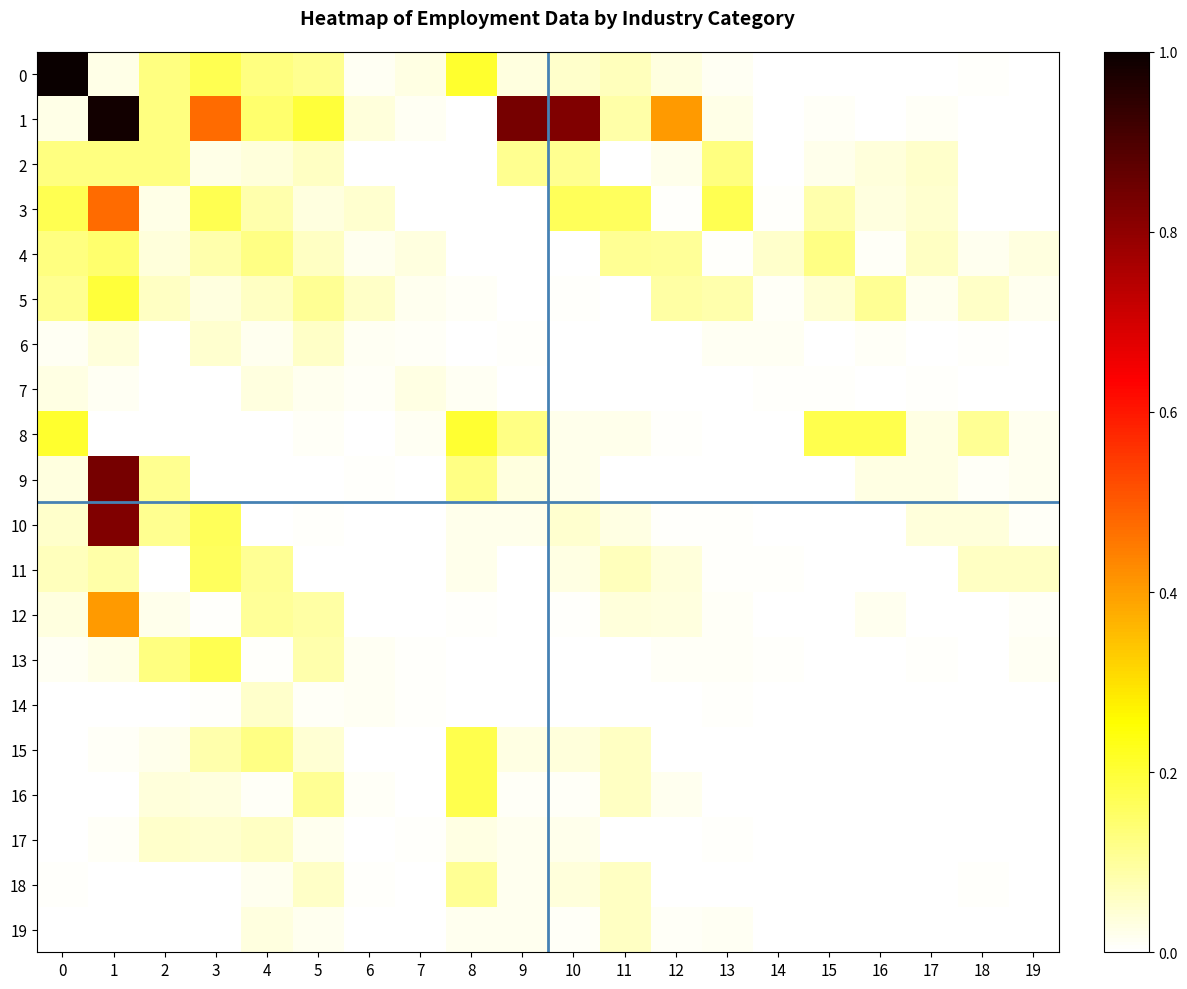

Reading left to right, transcribe all the data shown in this chart.

0: 0=1.0	1=0.0	2=0.1	3=0.2	4=0.1	5=0.1	6=0.0	7=0.0	8=0.2	9=0.0	10=0.1	11=0.1	12=0.0	13=0.0	14=0.0	15=0.0	16=0.0	17=0.0	18=0.0	19=0.0
1: 0=0.0	1=1.0	2=0.1	3=0.5	4=0.1	5=0.2	6=0.0	7=0.0	8=0.0	9=0.8	10=0.8	11=0.1	12=0.4	13=0.0	14=0.0	15=0.0	16=0.0	17=0.0	18=0.0	19=0.0
2: 0=0.1	1=0.1	2=0.1	3=0.0	4=0.0	5=0.1	6=0.0	7=0.0	8=0.0	9=0.1	10=0.1	11=0.0	12=0.0	13=0.1	14=0.0	15=0.0	16=0.0	17=0.1	18=0.0	19=0.0
3: 0=0.2	1=0.5	2=0.0	3=0.2	4=0.1	5=0.0	6=0.0	7=0.0	8=0.0	9=0.0	10=0.2	11=0.2	12=0.0	13=0.2	14=0.0	15=0.1	16=0.0	17=0.0	18=0.0	19=0.0
4: 0=0.1	1=0.1	2=0.0	3=0.1	4=0.1	5=0.1	6=0.0	7=0.0	8=0.0	9=0.0	10=0.0	11=0.1	12=0.1	13=0.0	14=0.1	15=0.1	16=0.0	17=0.1	18=0.0	19=0.0
5: 0=0.1	1=0.2	2=0.1	3=0.0	4=0.1	5=0.1	6=0.1	7=0.0	8=0.0	9=0.0	10=0.0	11=0.0	12=0.1	13=0.1	14=0.0	15=0.0	16=0.1	17=0.0	18=0.1	19=0.0
6: 0=0.0	1=0.0	2=0.0	3=0.0	4=0.0	5=0.1	6=0.0	7=0.0	8=0.0	9=0.0	10=0.0	11=0.0	12=0.0	13=0.0	14=0.0	15=0.0	16=0.0	17=0.0	18=0.0	19=0.0
7: 0=0.0	1=0.0	2=0.0	3=0.0	4=0.0	5=0.0	6=0.0	7=0.0	8=0.0	9=0.0	10=0.0	11=0.0	12=0.0	13=0.0	14=0.0	15=0.0	16=0.0	17=0.0	18=0.0	19=0.0
8: 0=0.2	1=0.0	2=0.0	3=0.0	4=0.0	5=0.0	6=0.0	7=0.0	8=0.2	9=0.1	10=0.0	11=0.0	12=0.0	13=0.0	14=0.0	15=0.2	16=0.2	17=0.0	18=0.1	19=0.0
9: 0=0.0	1=0.8	2=0.1	3=0.0	4=0.0	5=0.0	6=0.0	7=0.0	8=0.1	9=0.0	10=0.0	11=0.0	12=0.0	13=0.0	14=0.0	15=0.0	16=0.0	17=0.0	18=0.0	19=0.0
10: 0=0.1	1=0.8	2=0.1	3=0.2	4=0.0	5=0.0	6=0.0	7=0.0	8=0.0	9=0.0	10=0.1	11=0.0	12=0.0	13=0.0	14=0.0	15=0.0	16=0.0	17=0.0	18=0.0	19=0.0
11: 0=0.1	1=0.1	2=0.0	3=0.2	4=0.1	5=0.0	6=0.0	7=0.0	8=0.0	9=0.0	10=0.0	11=0.1	12=0.0	13=0.0	14=0.0	15=0.0	16=0.0	17=0.0	18=0.1	19=0.1
12: 0=0.0	1=0.4	2=0.0	3=0.0	4=0.1	5=0.1	6=0.0	7=0.0	8=0.0	9=0.0	10=0.0	11=0.0	12=0.0	13=0.0	14=0.0	15=0.0	16=0.0	17=0.0	18=0.0	19=0.0
13: 0=0.0	1=0.0	2=0.1	3=0.2	4=0.0	5=0.1	6=0.0	7=0.0	8=0.0	9=0.0	10=0.0	11=0.0	12=0.0	13=0.0	14=0.0	15=0.0	16=0.0	17=0.0	18=0.0	19=0.0
14: 0=0.0	1=0.0	2=0.0	3=0.0	4=0.1	5=0.0	6=0.0	7=0.0	8=0.0	9=0.0	10=0.0	11=0.0	12=0.0	13=0.0	14=0.0	15=0.0	16=0.0	17=0.0	18=0.0	19=0.0
15: 0=0.0	1=0.0	2=0.0	3=0.1	4=0.1	5=0.0	6=0.0	7=0.0	8=0.2	9=0.0	10=0.0	11=0.1	12=0.0	13=0.0	14=0.0	15=0.0	16=0.0	17=0.0	18=0.0	19=0.0
16: 0=0.0	1=0.0	2=0.0	3=0.0	4=0.0	5=0.1	6=0.0	7=0.0	8=0.2	9=0.0	10=0.0	11=0.1	12=0.0	13=0.0	14=0.0	15=0.0	16=0.0	17=0.0	18=0.0	19=0.0
17: 0=0.0	1=0.0	2=0.1	3=0.0	4=0.1	5=0.0	6=0.0	7=0.0	8=0.0	9=0.0	10=0.0	11=0.0	12=0.0	13=0.0	14=0.0	15=0.0	16=0.0	17=0.0	18=0.0	19=0.0
18: 0=0.0	1=0.0	2=0.0	3=0.0	4=0.0	5=0.1	6=0.0	7=0.0	8=0.1	9=0.0	10=0.0	11=0.1	12=0.0	13=0.0	14=0.0	15=0.0	16=0.0	17=0.0	18=0.0	19=0.0
19: 0=0.0	1=0.0	2=0.0	3=0.0	4=0.0	5=0.0	6=0.0	7=0.0	8=0.0	9=0.0	10=0.0	11=0.1	12=0.0	13=0.0	14=0.0	15=0.0	16=0.0	17=0.0	18=0.0	19=0.0